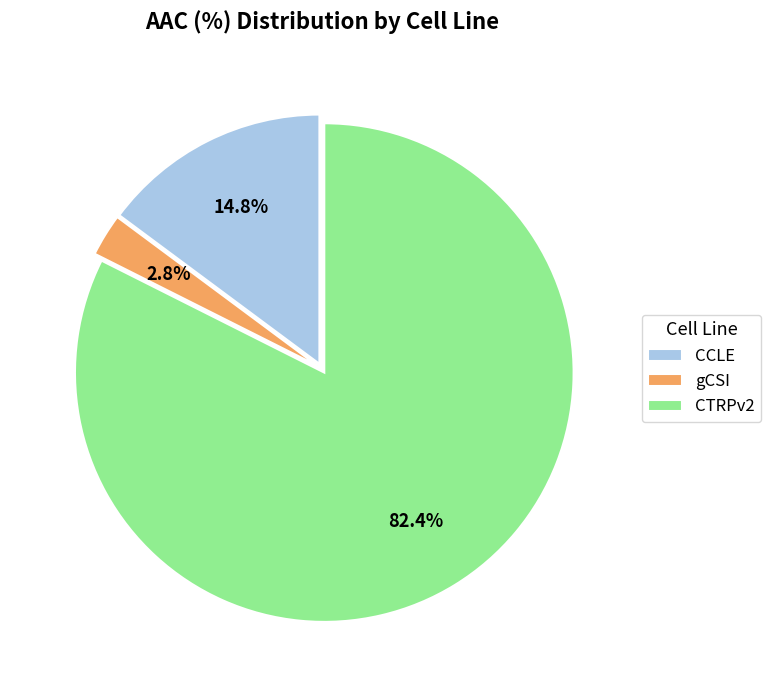

Combined, do CCLE and gCSI account for over 50%?

No